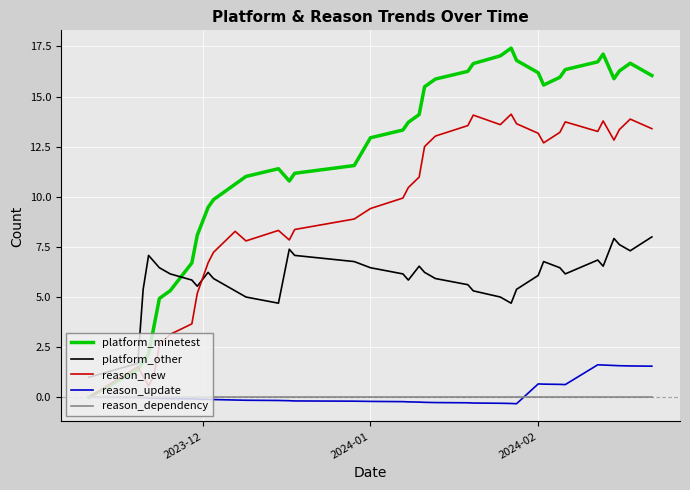

Which series has the largest total across all categories?

platform_minetest